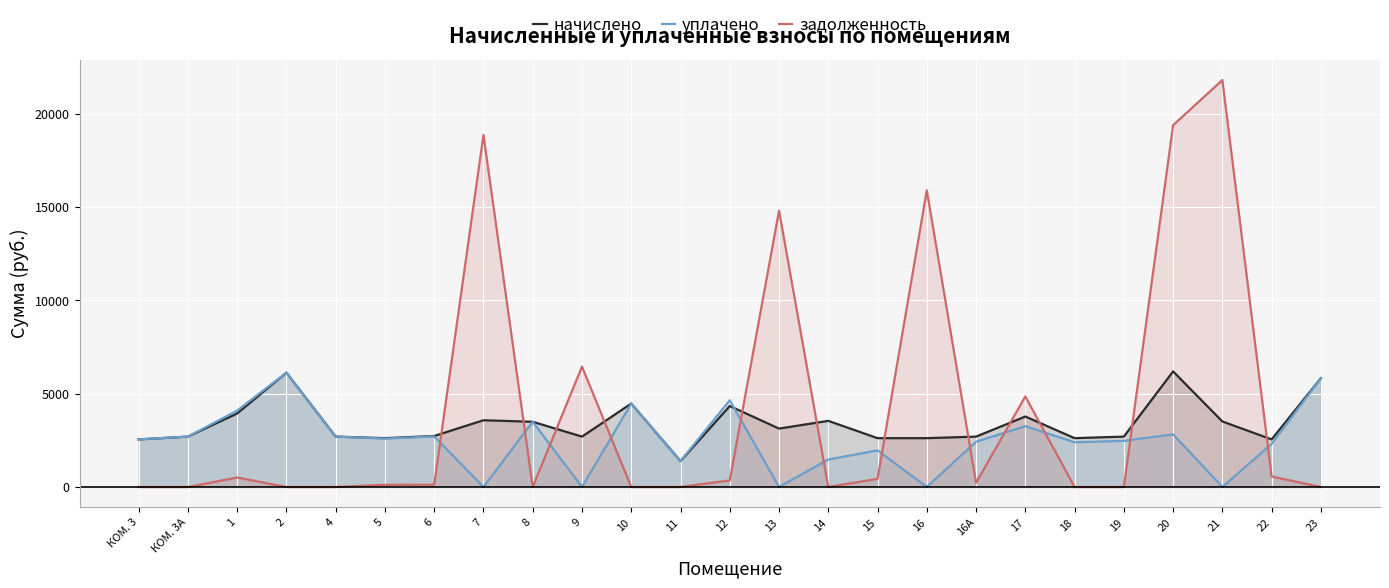

What is the maximum value shown in the chart?

21806.3